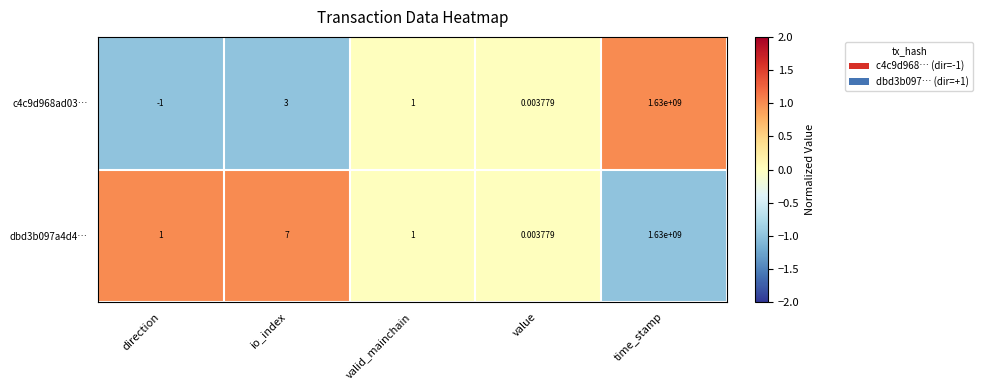

How many categories are shown in the chart?

5